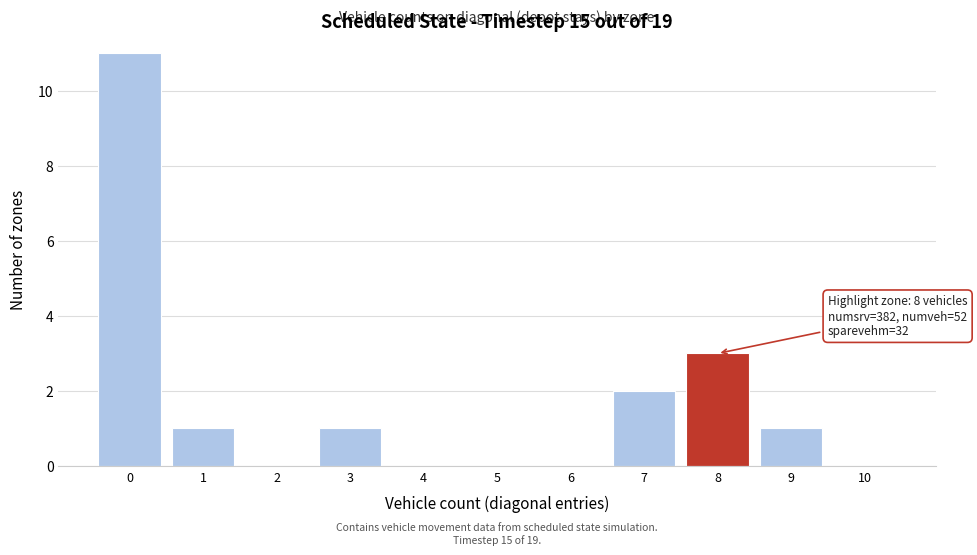

Reading right to left, what are all the values shown in this chart?

10=0	9=1	8=3	7=2	6=0	5=0	4=0	3=1	2=0	1=1	0=11